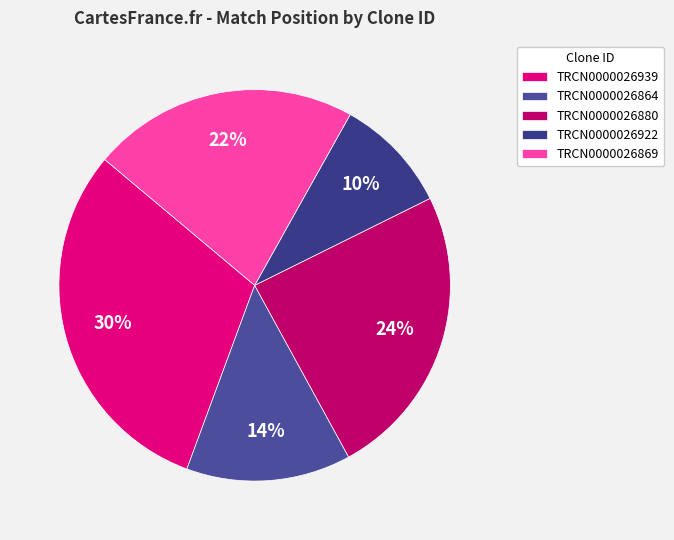

How many slices are in this pie chart?

5